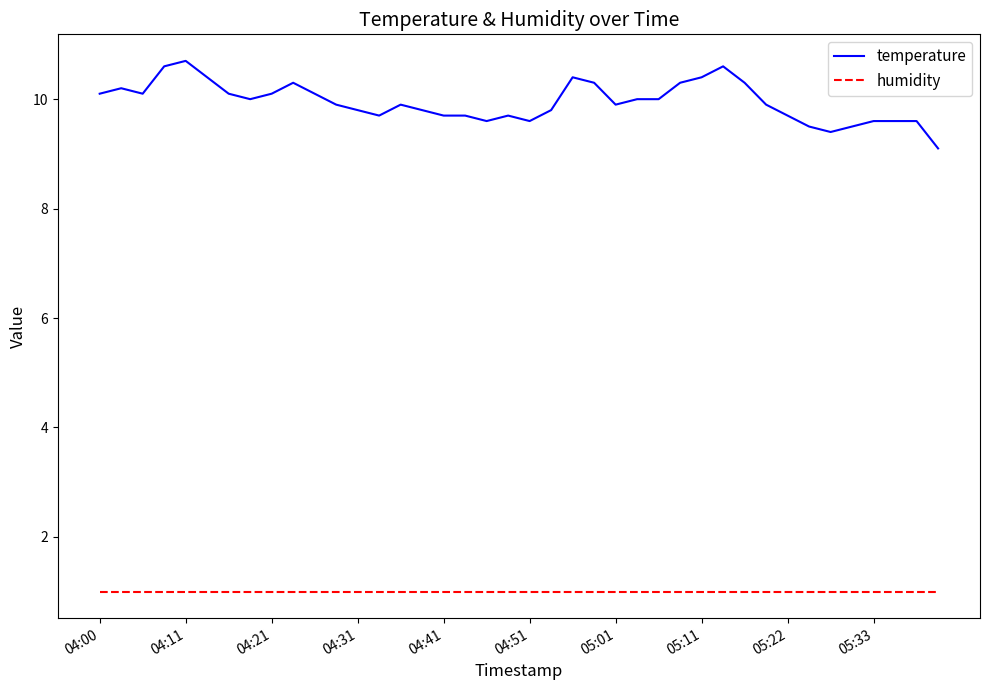

Reading left to right, what are all the values shown in this chart?

temperature: 10.1	10.2	10.1	10.6	10.7	10.4	10.1	10.0	10.1	10.3	10.1	9.9	9.8	9.7	9.9	9.8	9.7	9.7	9.6	9.7	9.6	9.8	10.4	10.3	9.9	10.0	10.0	10.3	10.4	10.6	10.3	9.9	9.7	9.5	9.4	9.5	9.6	9.6	9.6	9.1
humidity: 1.0	1.0	1.0	1.0	1.0	1.0	1.0	1.0	1.0	1.0	1.0	1.0	1.0	1.0	1.0	1.0	1.0	1.0	1.0	1.0	1.0	1.0	1.0	1.0	1.0	1.0	1.0	1.0	1.0	1.0	1.0	1.0	1.0	1.0	1.0	1.0	1.0	1.0	1.0	1.0